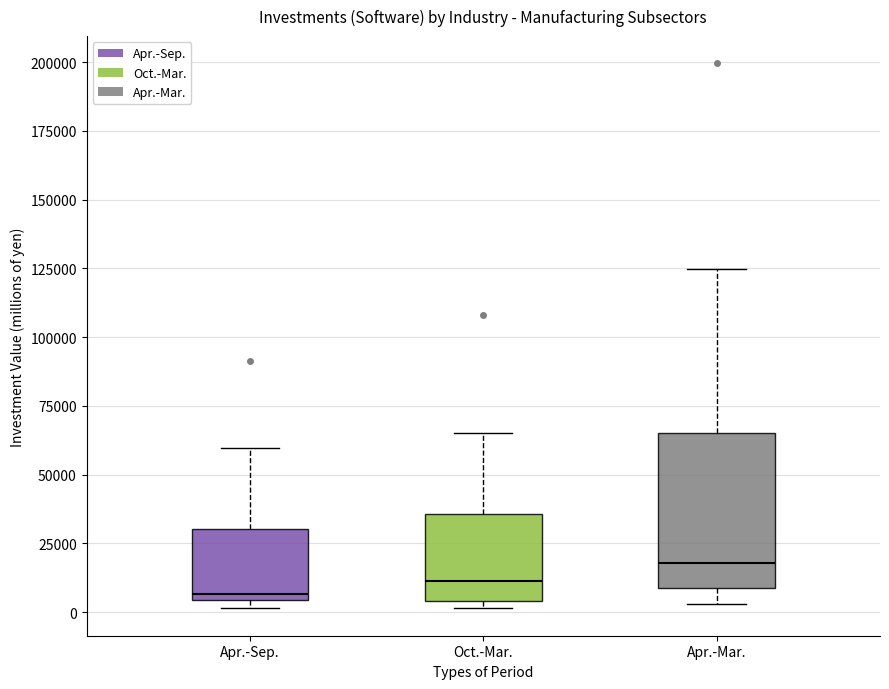

Where does the upper whisker of the box for Apr.-Mar. end on the y-axis? The values are not printed on the chart, so give them approximately, as read against the axis.

125000